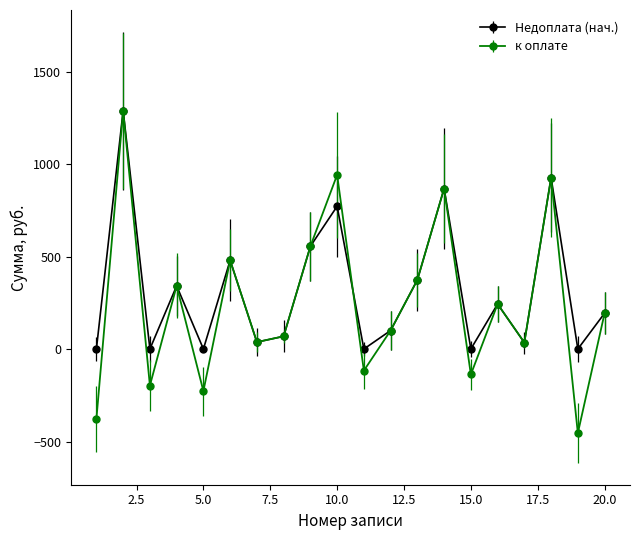

Which series has the widest spread of values?

к оплате